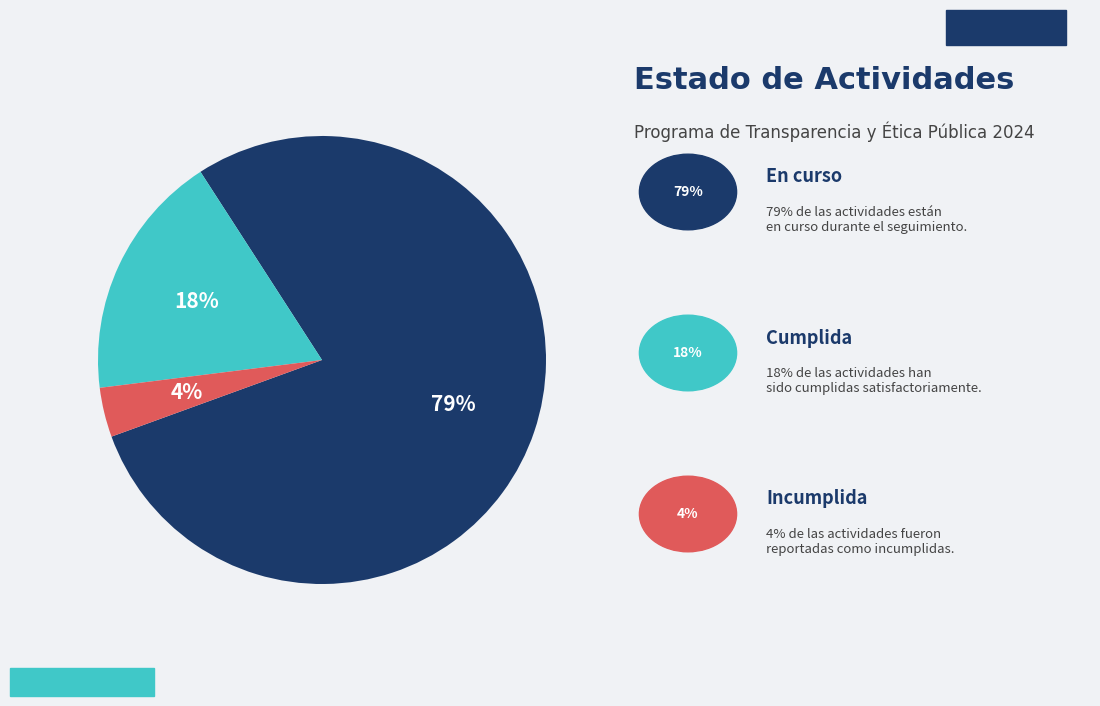

To the nearest percent, what is the average slice percentage?

33%